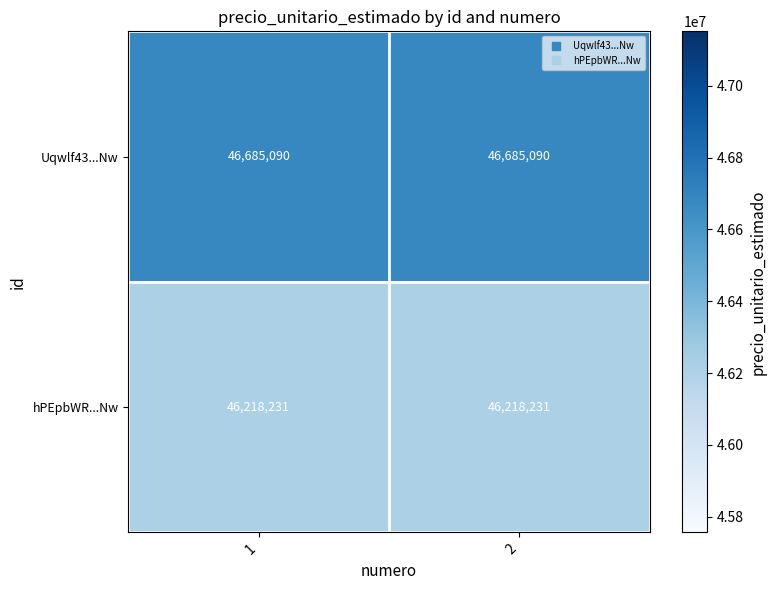

Reading right to left, extract all data points from this chart.

Uqwlf43...Nw: 46685090	46685090
hPEpbWR...Nw: 46218231	46218231